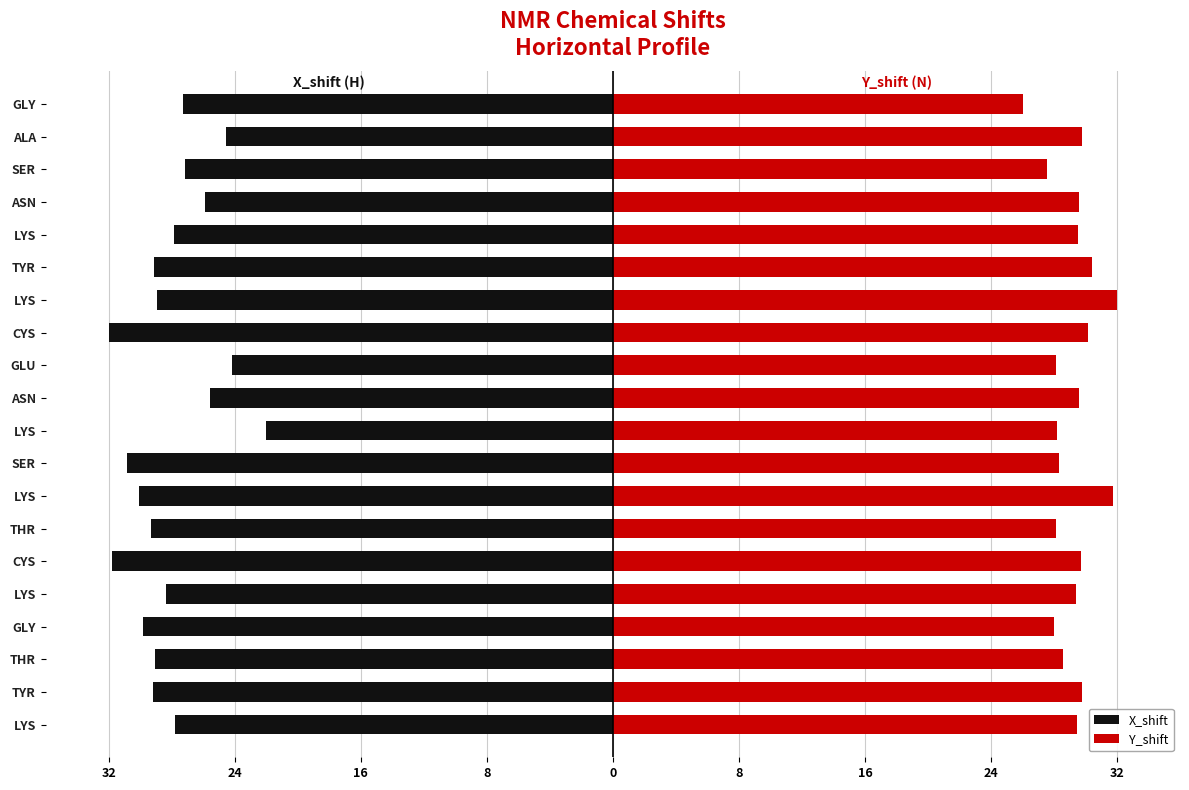

What are all the series names shown in the legend?

X_shift, Y_shift